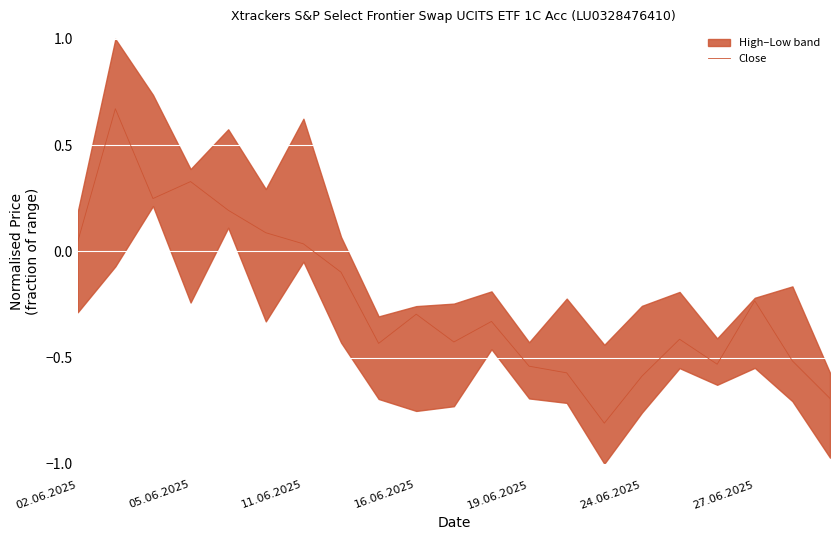

Reading left to right, transcribe all the data shown in this chart.

0.0	0.7	0.2	0.3	0.2	0.1	0.0	-0.1	-0.4	-0.3	-0.4	-0.3	-0.5	-0.6	-0.8	-0.6	-0.4	-0.5	-0.2	-0.5	-0.7